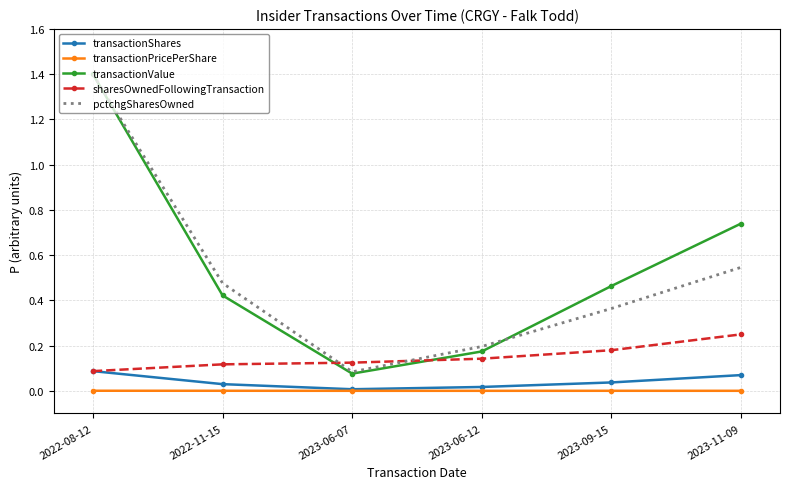

Which series has the widest spread of values?

transactionValue